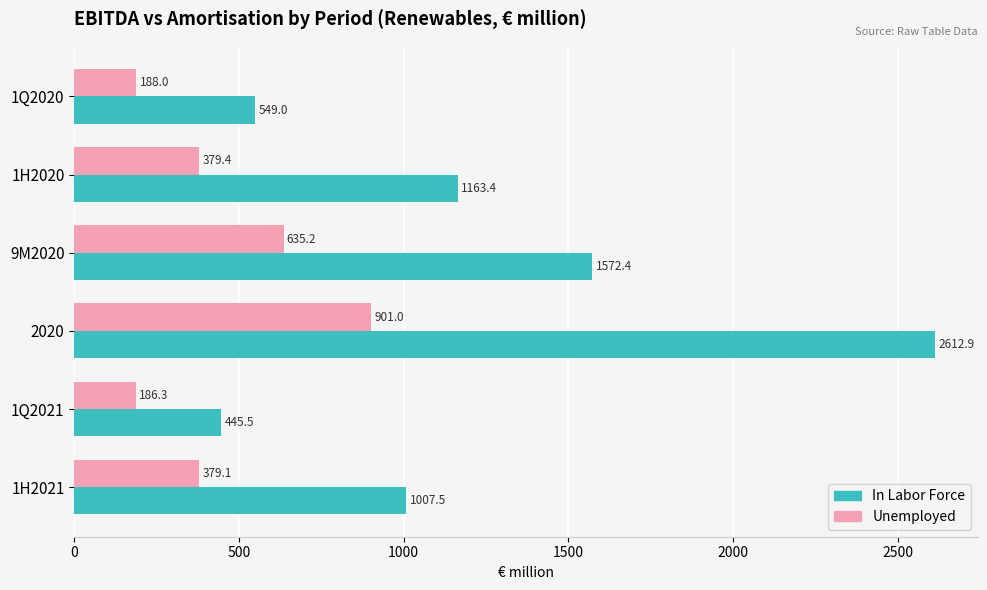

At which category is the sum across all series the highest?

2020